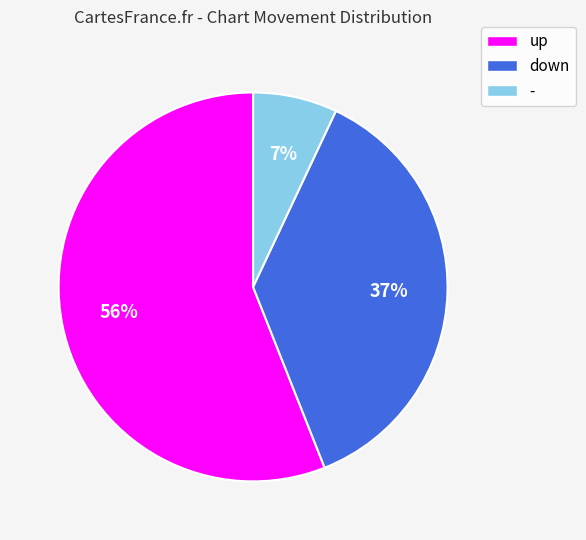

True or false: down accounts for 51% of the total.

False